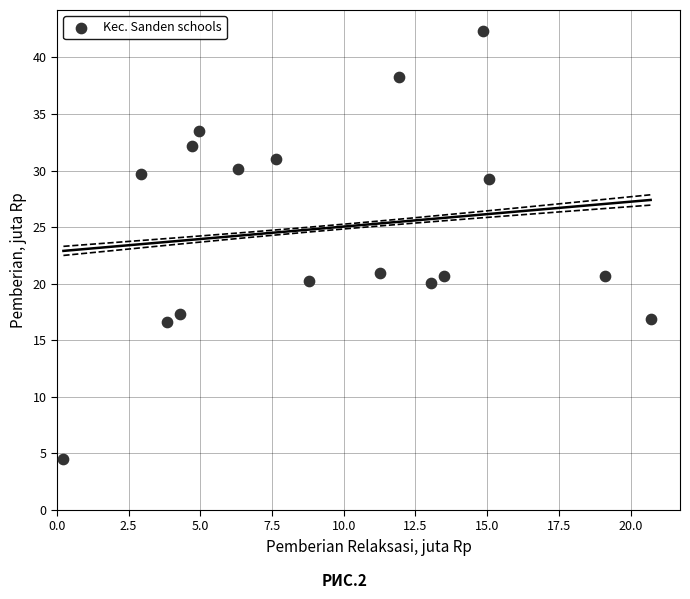

What is the range of Y values (max minus min)?

37.8